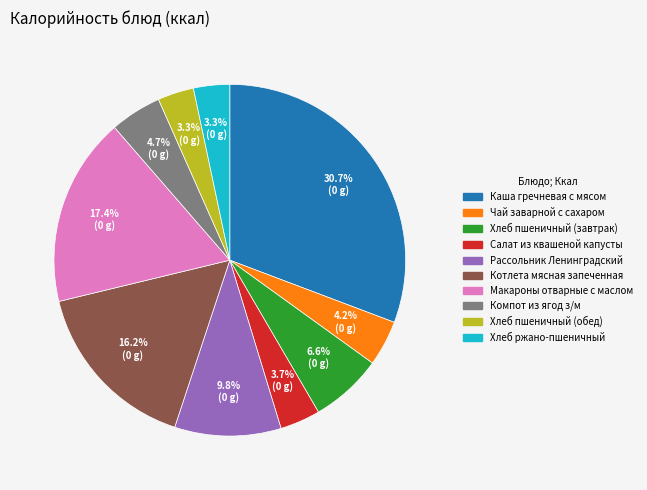

To the nearest percent, what portion does Макароны отварные с маслом represent?

17%